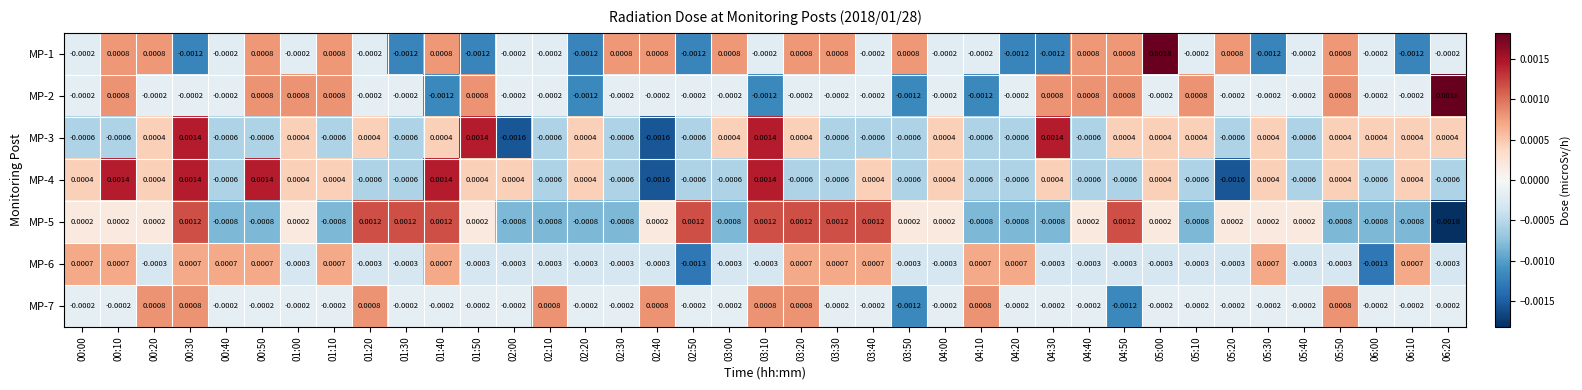

How many data points does each series have?

39